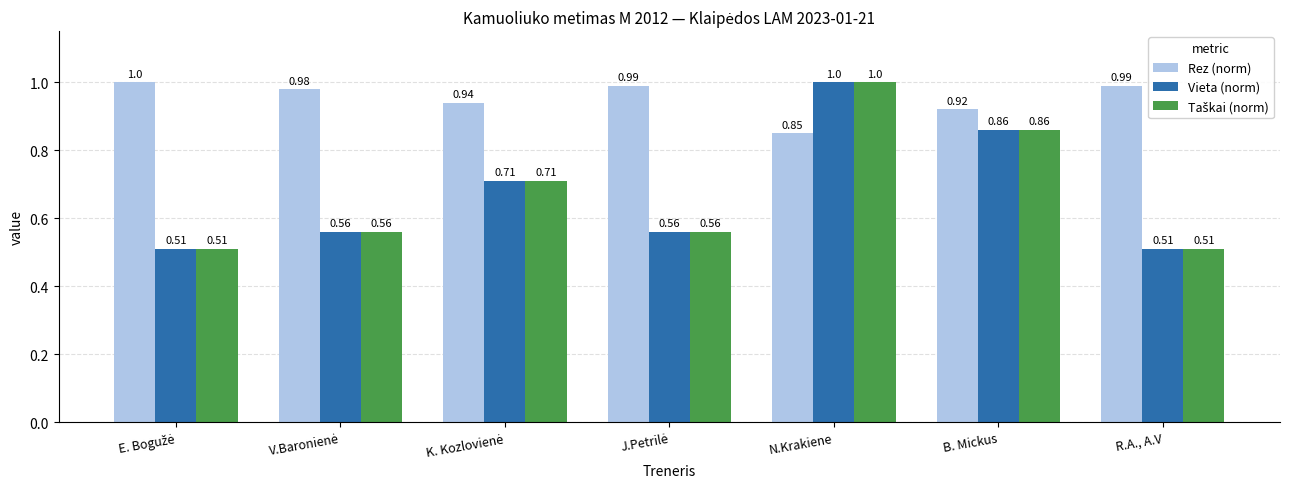

Where is Rez (norm) nearest to the value 0?

N.Krakiene